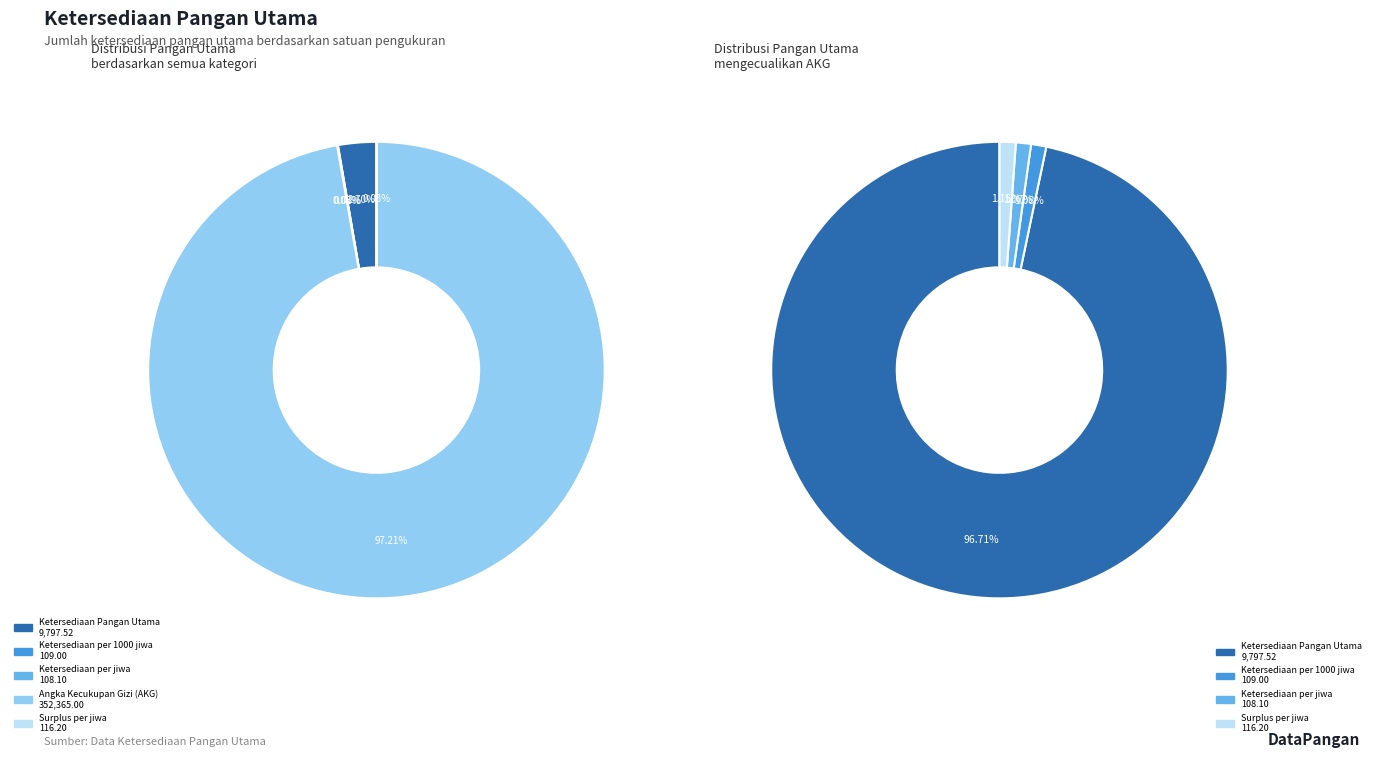

Which category has the biggest portion of the pie?

Angka Kecukupan Gizi (AKG)